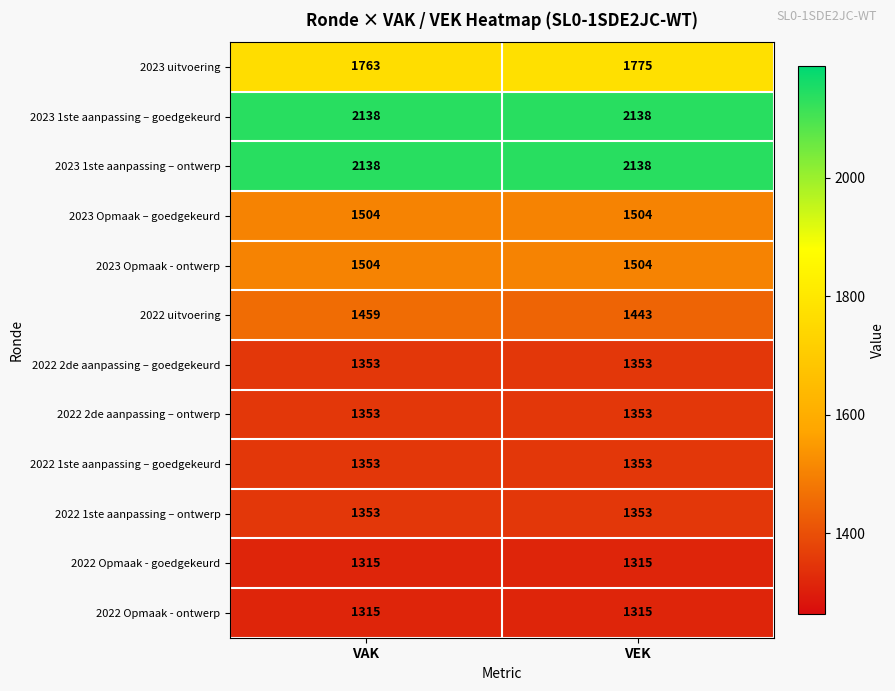

How many series are shown in this chart?

12